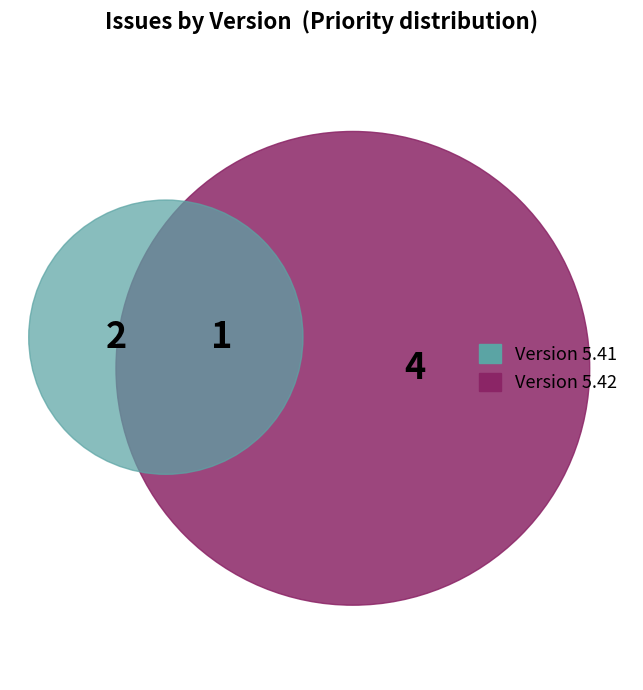

Does 206 account for over 50% of the chart?

No